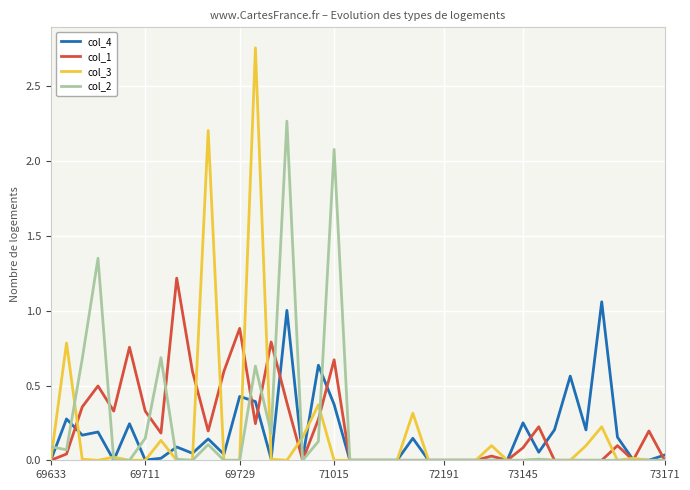

List the series in order of their peak value, lowest first.

col_4, col_1, col_2, col_3